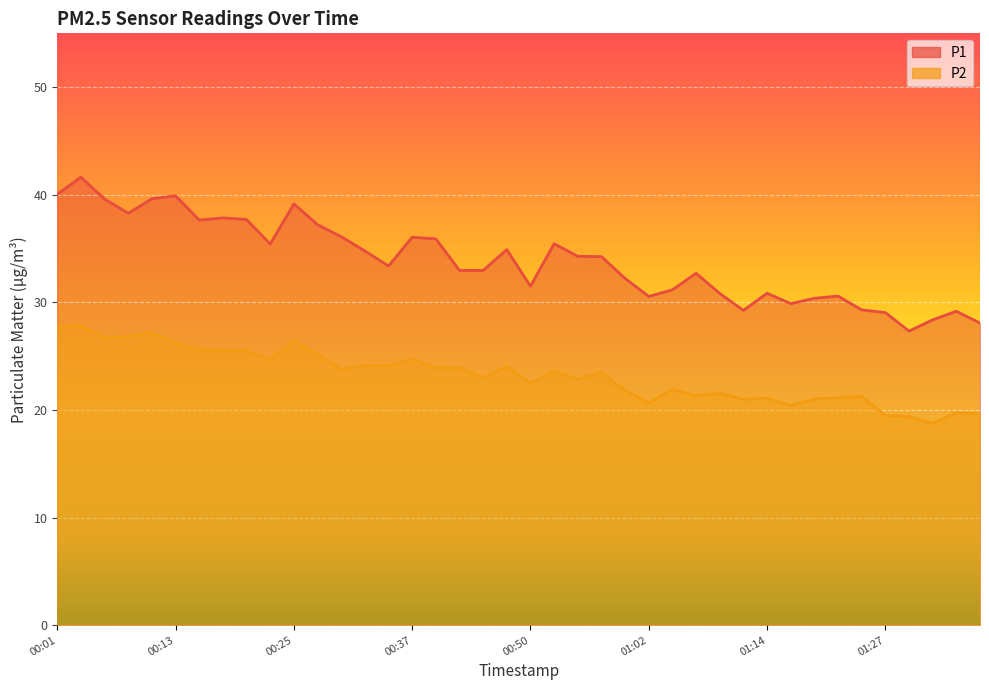

How many interior local valleys does the P1 series have?

9